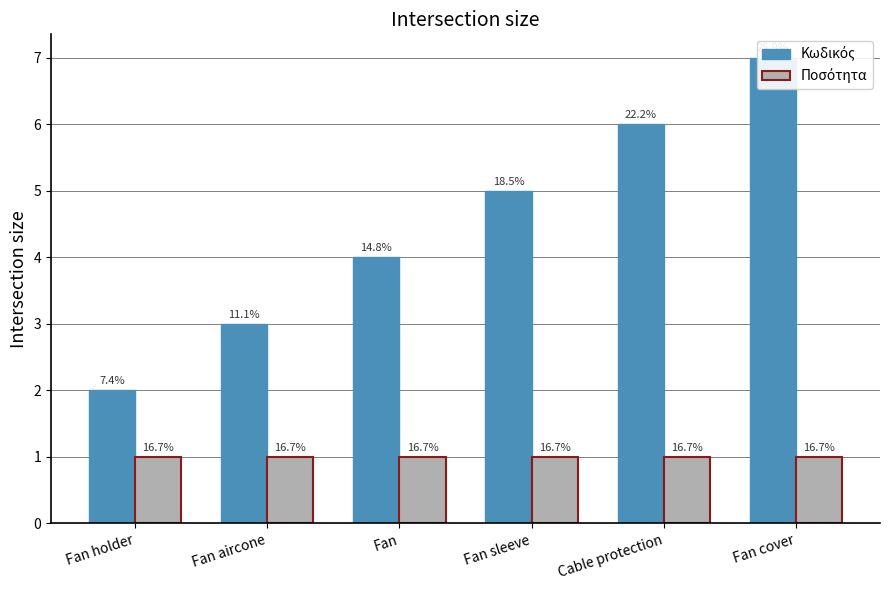

What is the highest value of the Ποσότητα series?

1